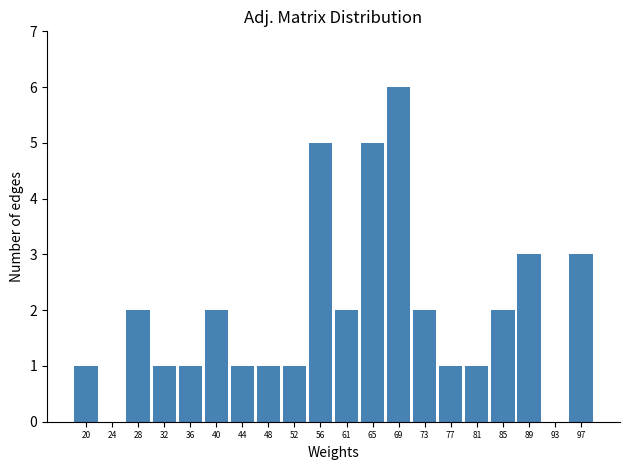

How tall is the bar that spans 78.75 to 82.80 on the x-axis? Neither the bar edges nor the heights are printed on the chart, so give them approximately, as read against the axes.

1